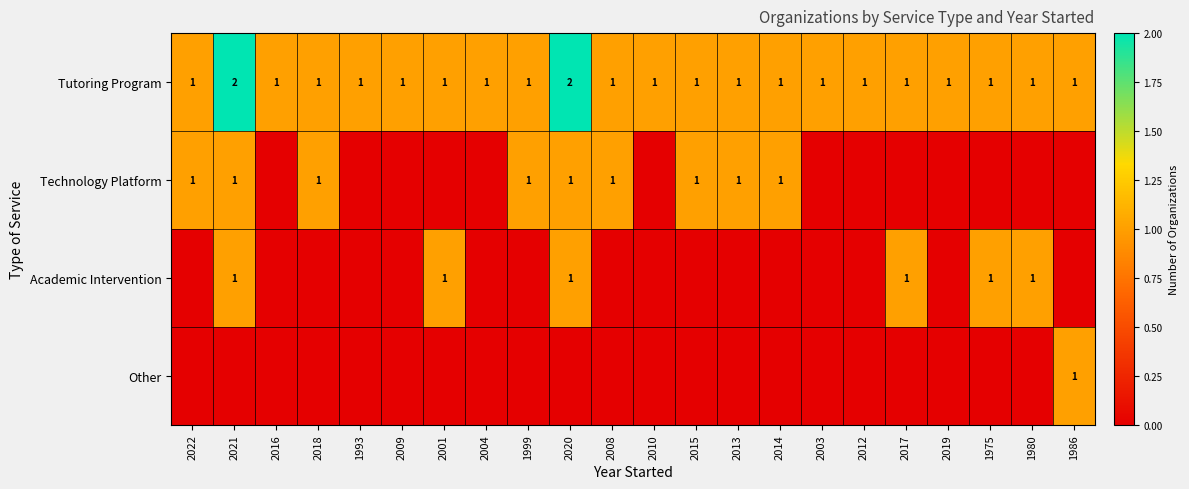

What is the difference between the highest and lowest values at 2004?

1